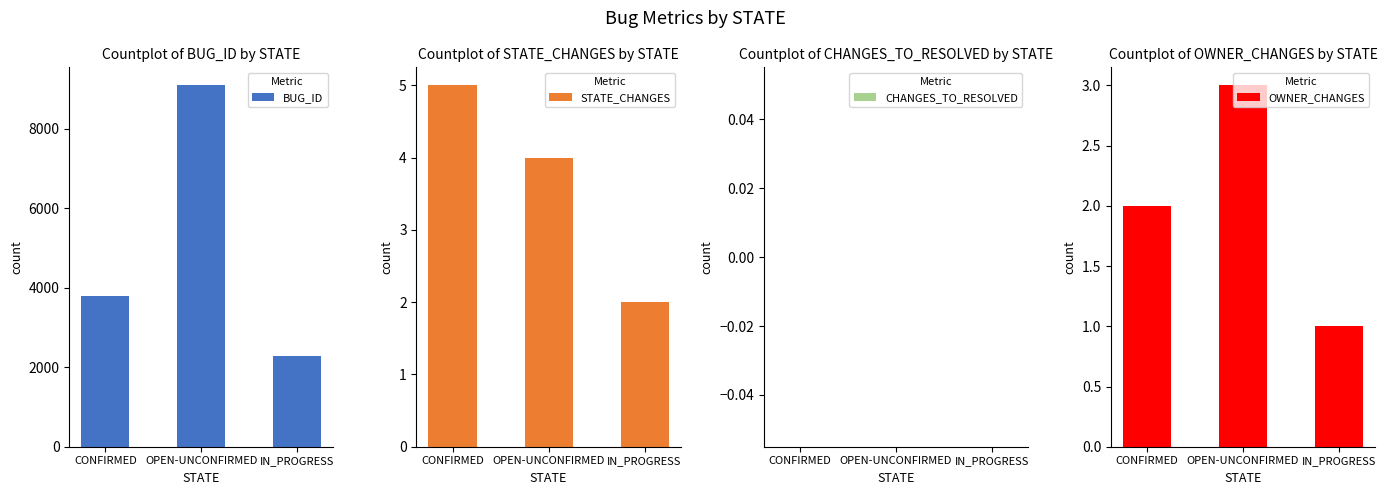

What is the lowest value of the BUG_ID series?

2280